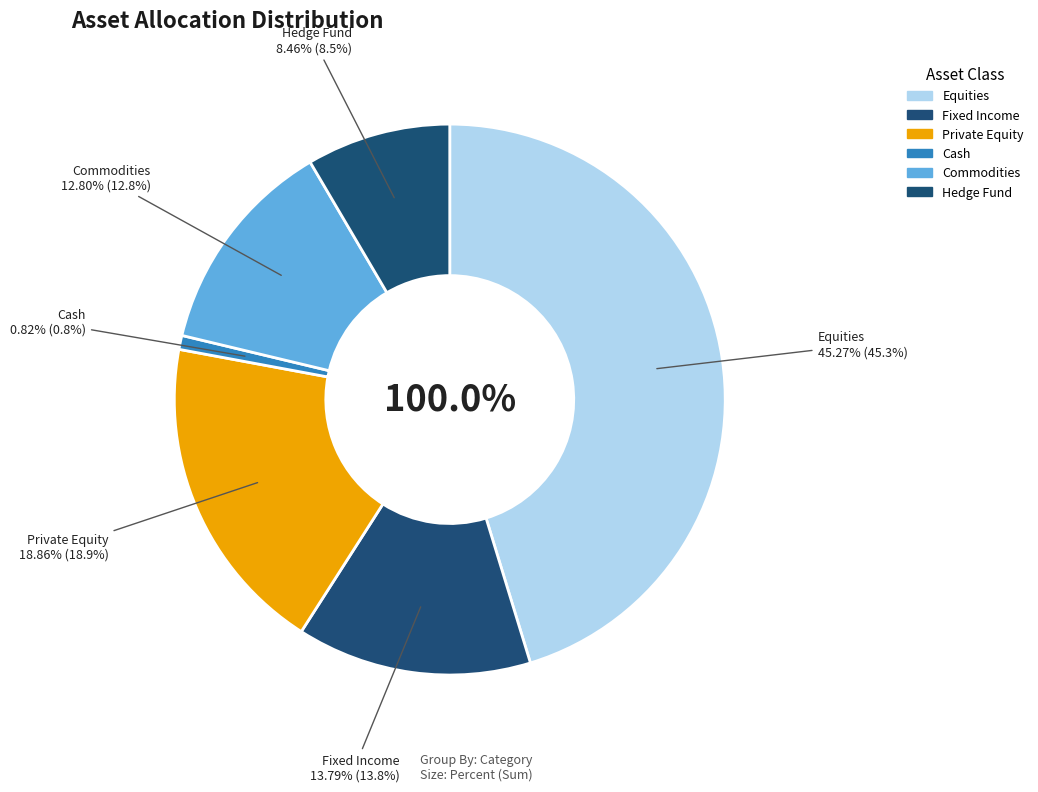

How many segments does this pie chart have?

6